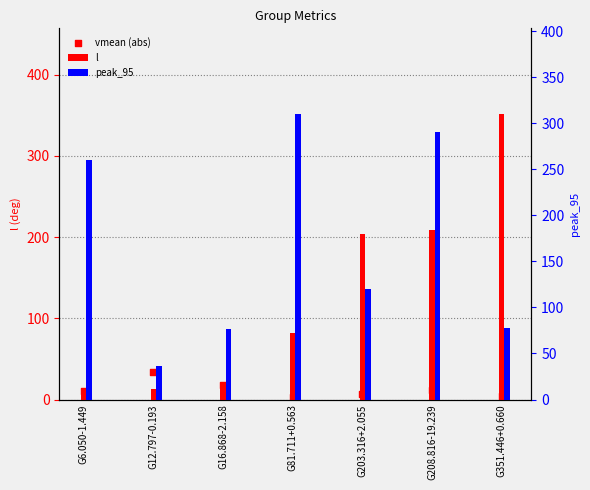

At which category is the sum across all series the highest?

G208.816-19.239